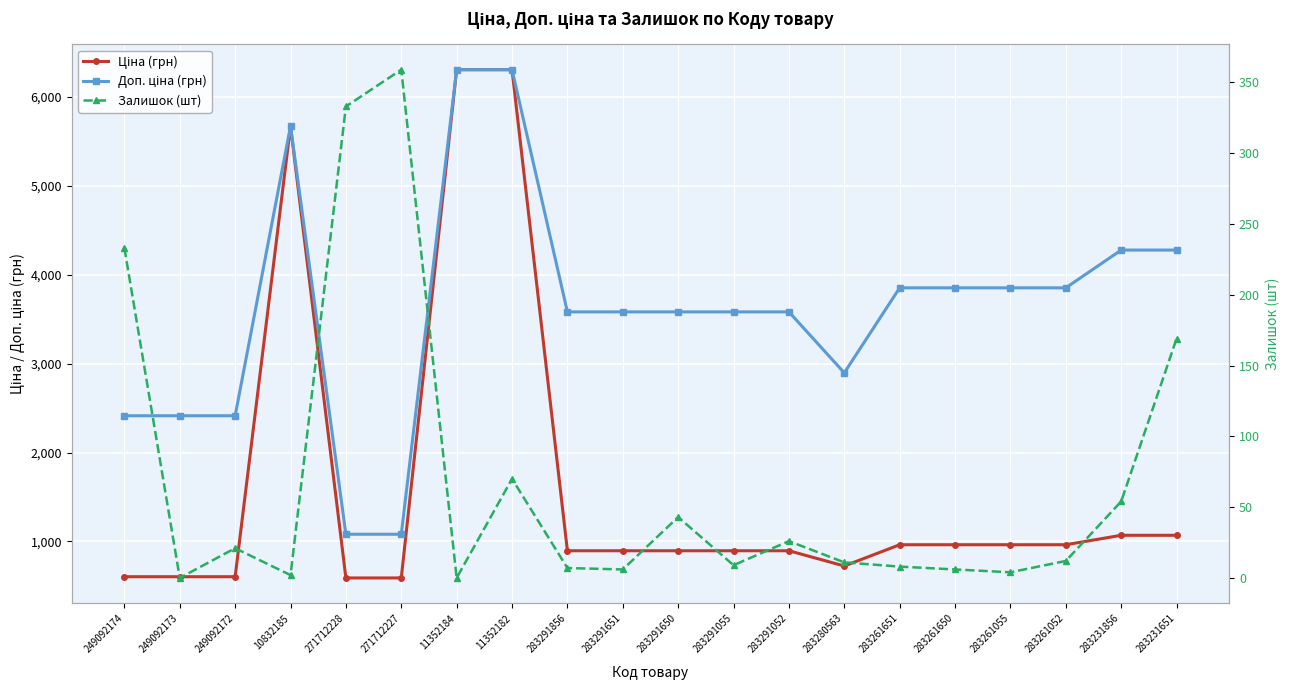

Rank the categories by Ціна (грн) value from lowest to highest.

271712228, 271712227, 249092174, 249092173, 249092172, 283280563, 283291856, 283291651, 283291650, 283291055, 283291052, 283261651, 283261650, 283261055, 283261052, 283231856, 283231651, 10832185, 11352184, 11352182